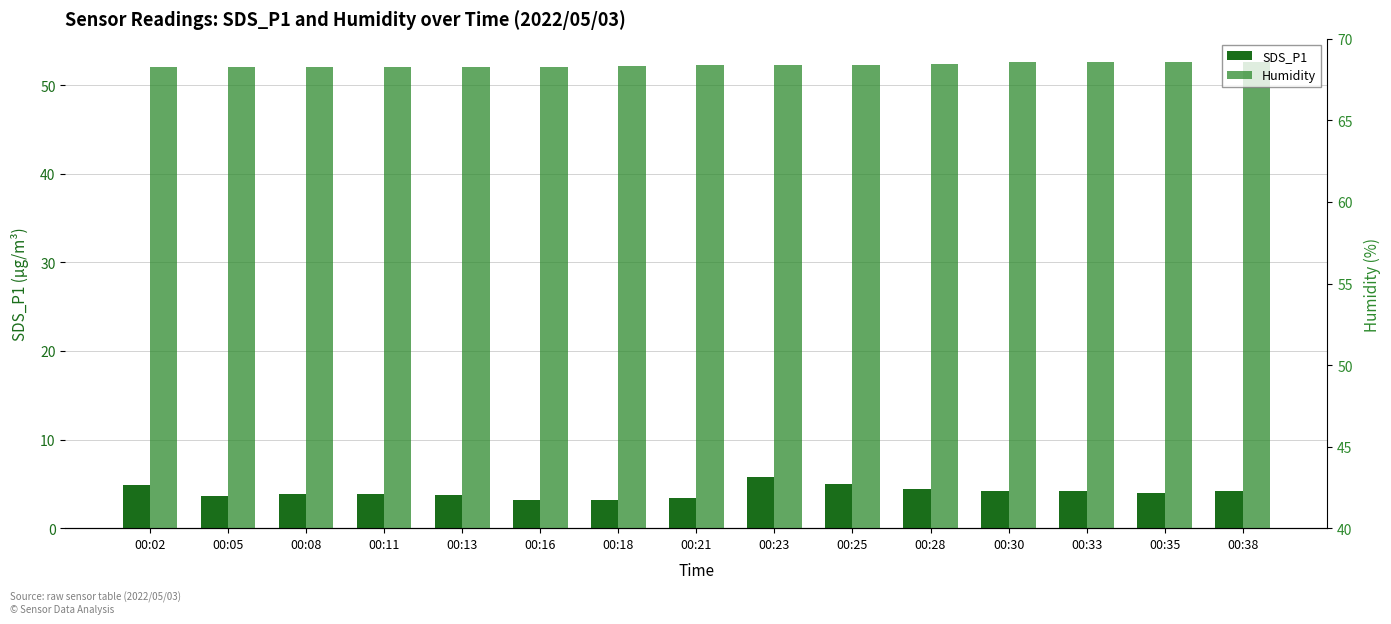

Reading left to right, extract all data points from this chart.

SDS_P1: 4.8	3.6	3.8	3.8	3.8	3.1	3.1	3.4	5.8	5.0	4.4	4.2	4.2	4.0	4.2
Humidity: 52.0	52.0	52.0	52.0	52.1	52.1	52.2	52.3	52.3	52.3	52.4	52.6	52.6	52.6	52.6